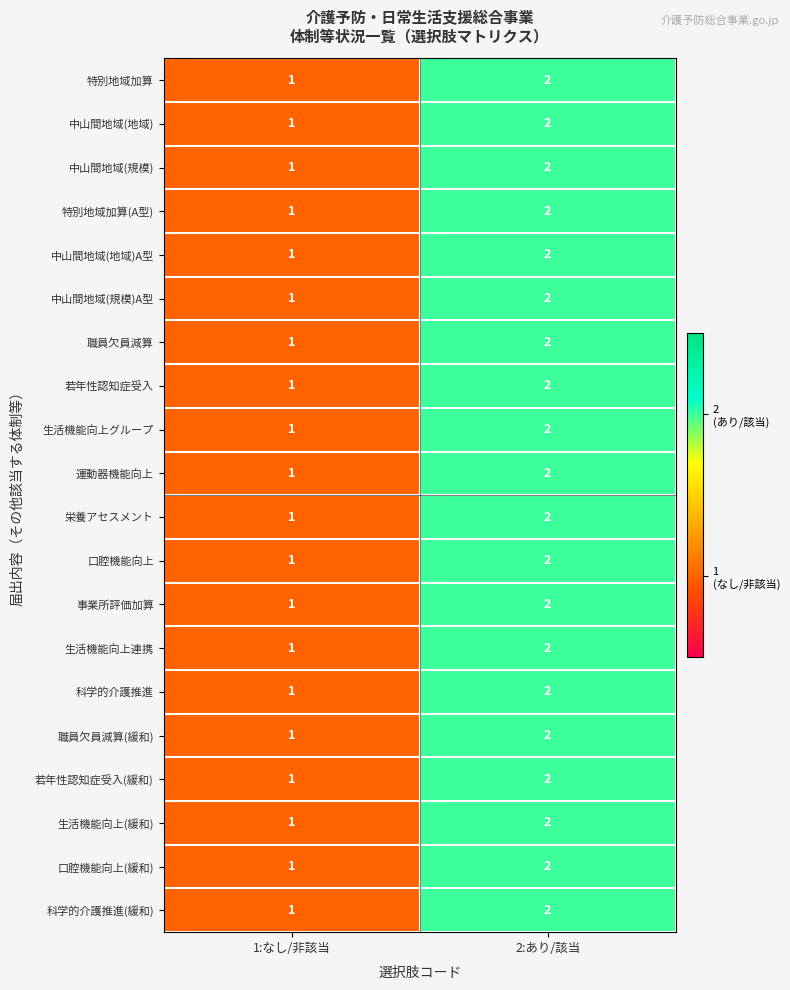

At which category is the sum across all series the highest?

2:あり/該当